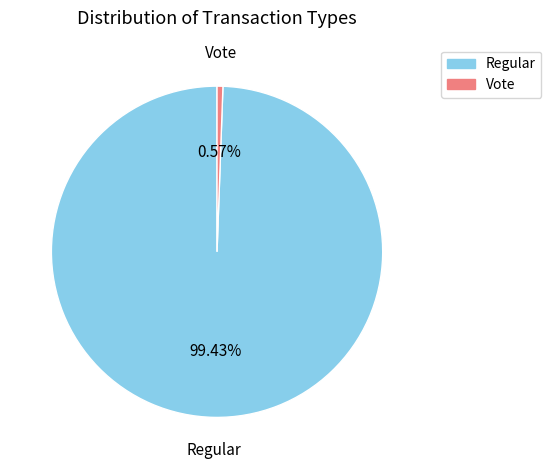

To the nearest percent, what is the combined percentage of Regular and Vote?

100%